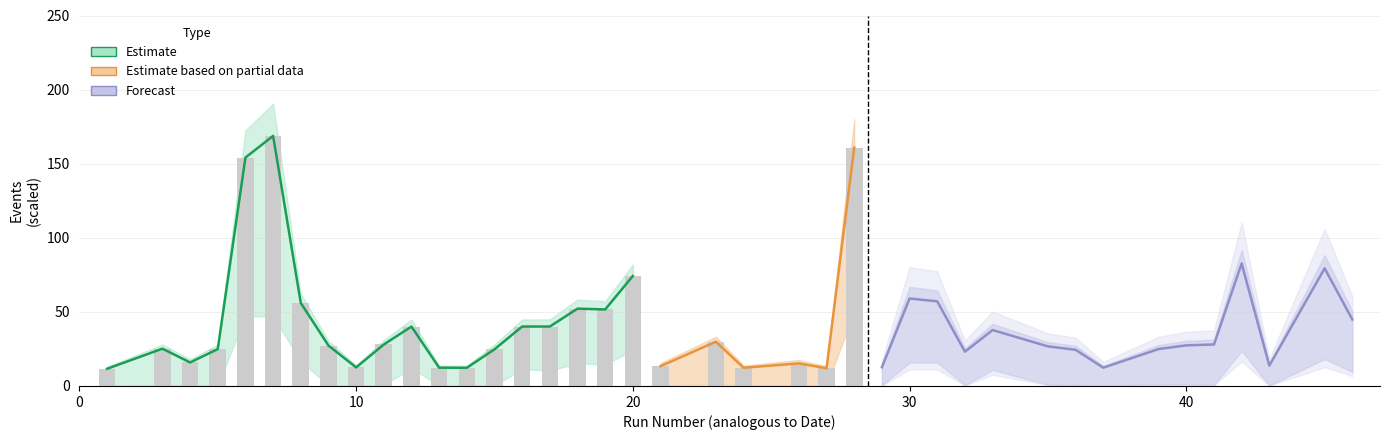

At which category is the sum across all series the highest?

7